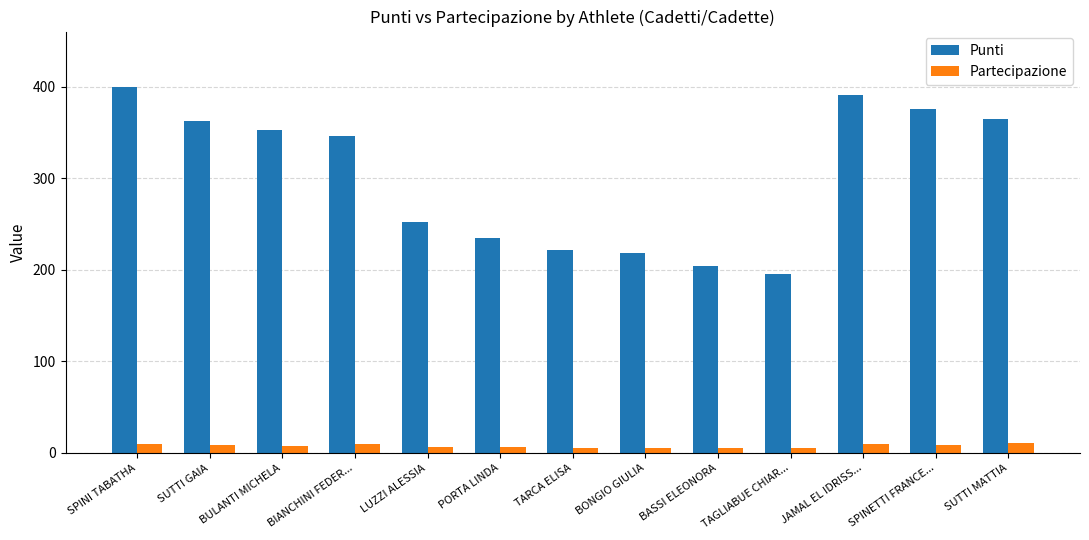

True or false: Punti has a value of 391 at JAMAL EL IDRISS....

True